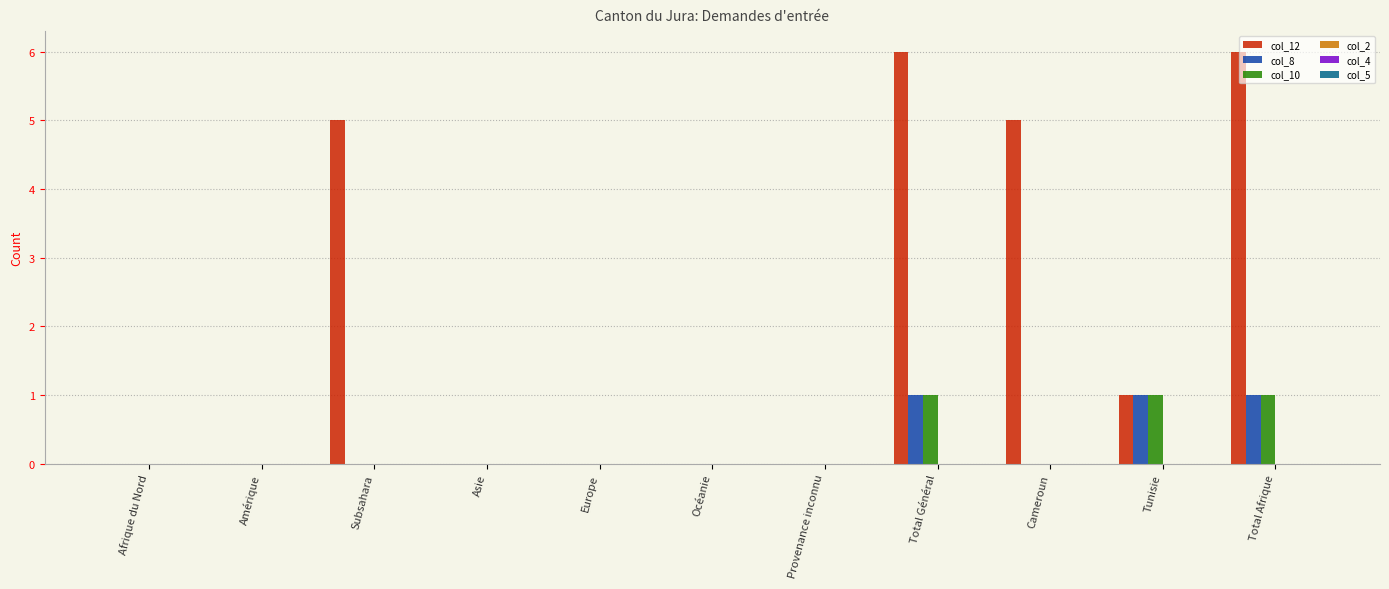

Count the number of categories in the chart.

11